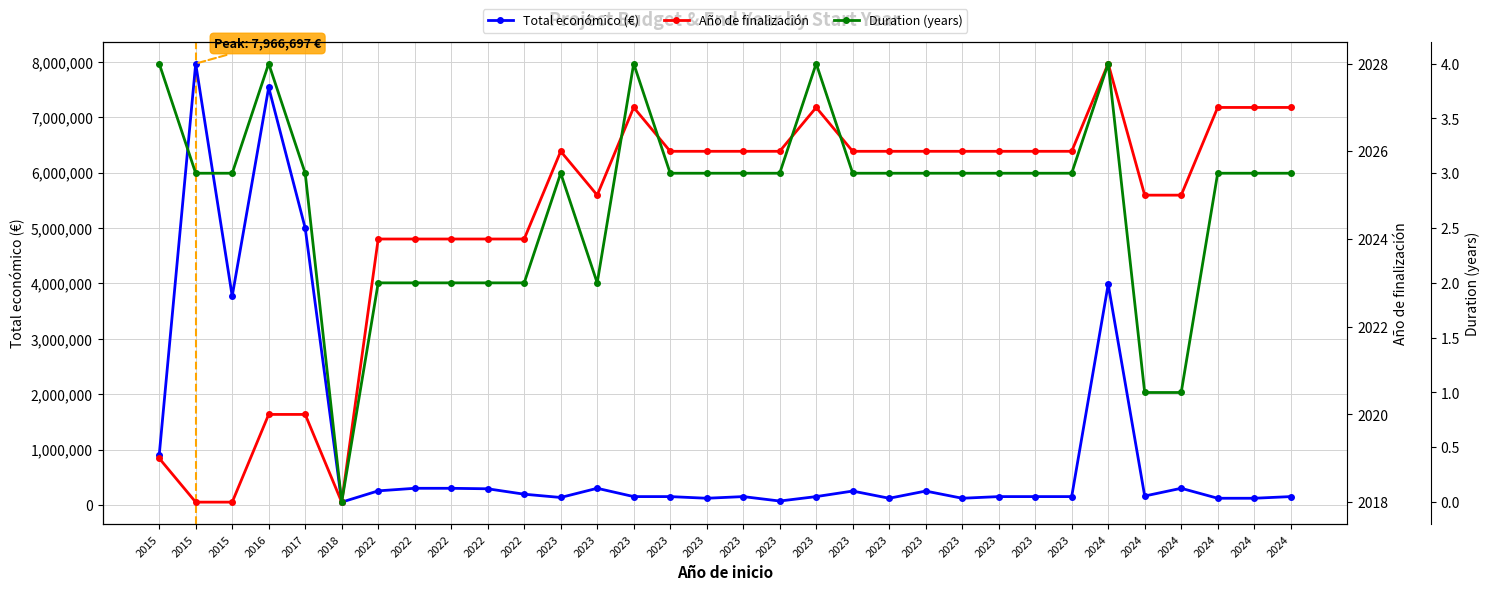

Is the value of Duration (years) at 2017 greater than the value of Año de finalización at 2015?

No